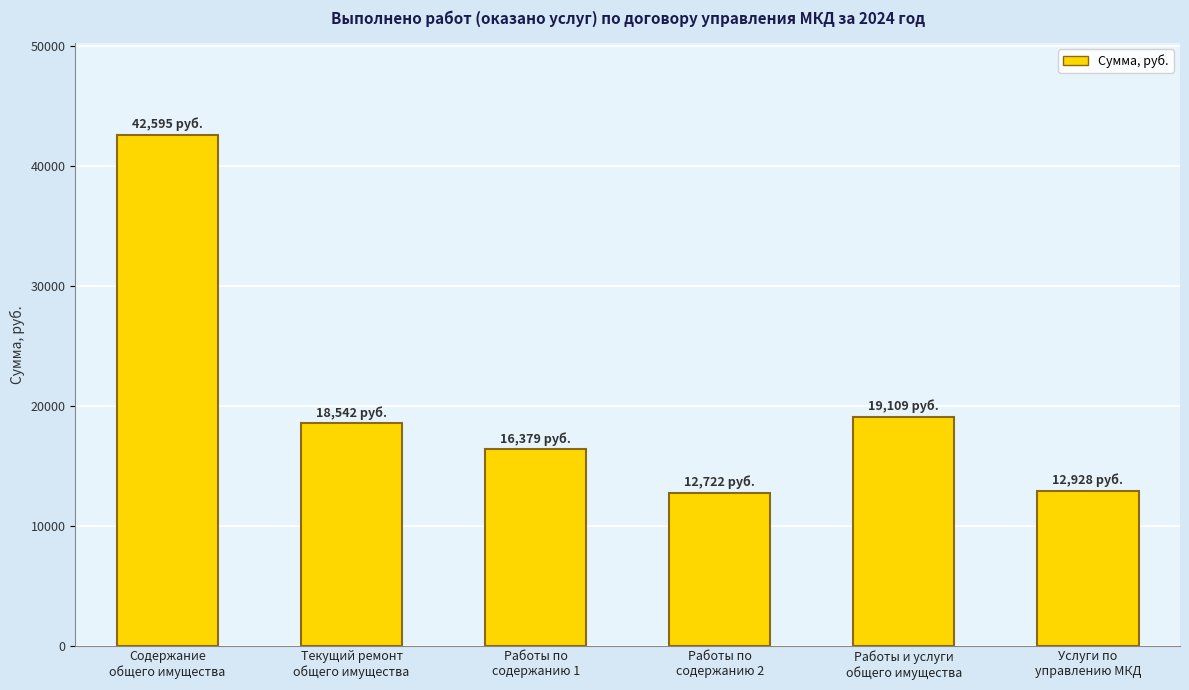

What is the minimum value shown in the chart?

12722.0